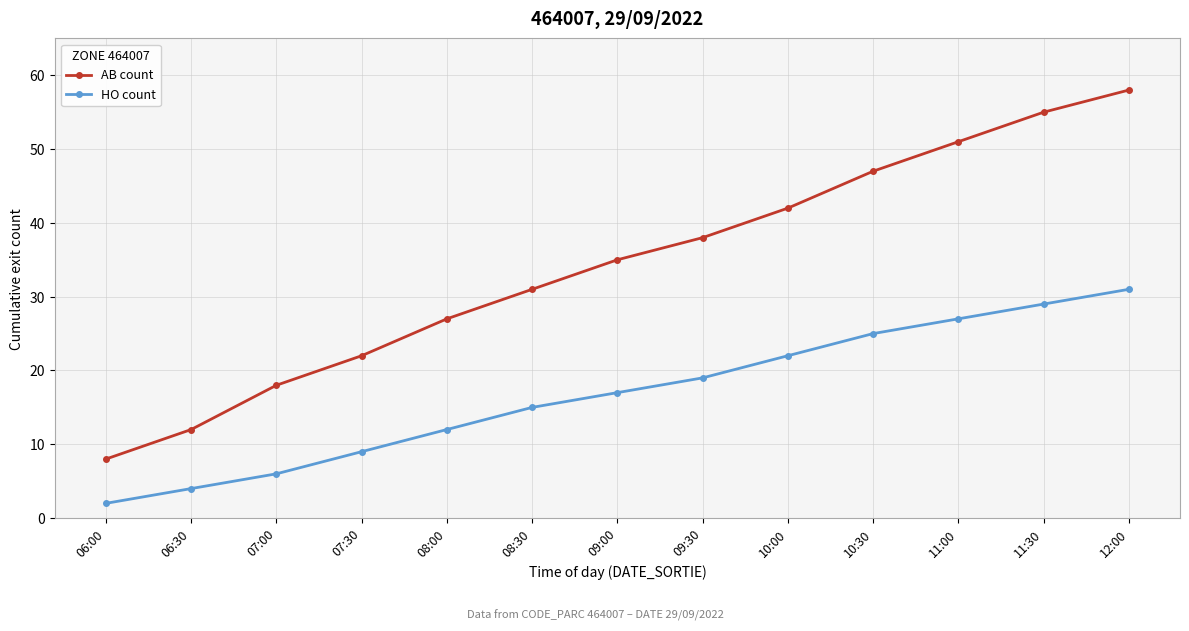

Which series has the widest spread of values?

AB count